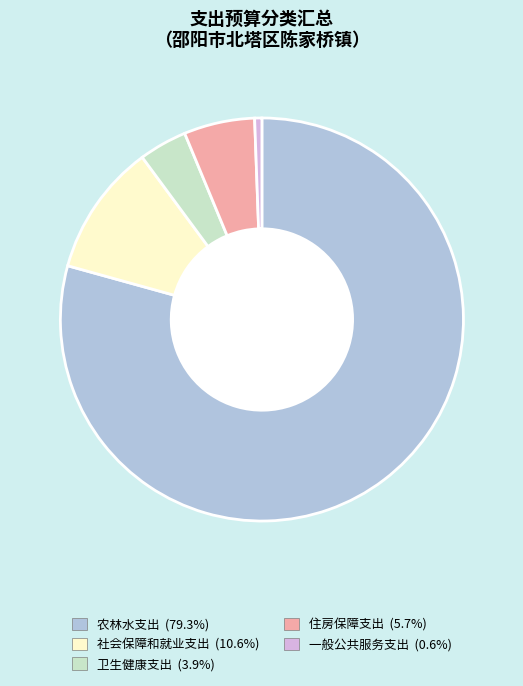

Is it true that 社会保障和就业支出 is 11% of the pie?

True